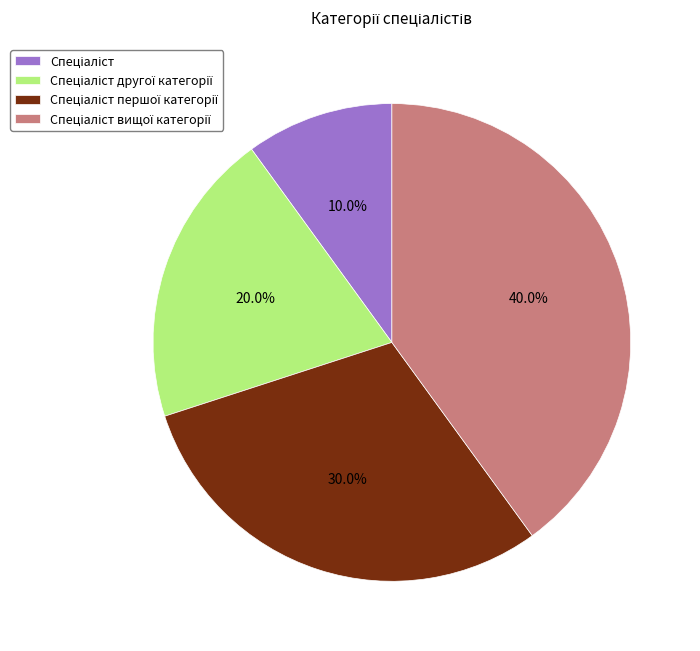

Does any single category account for the majority?

No